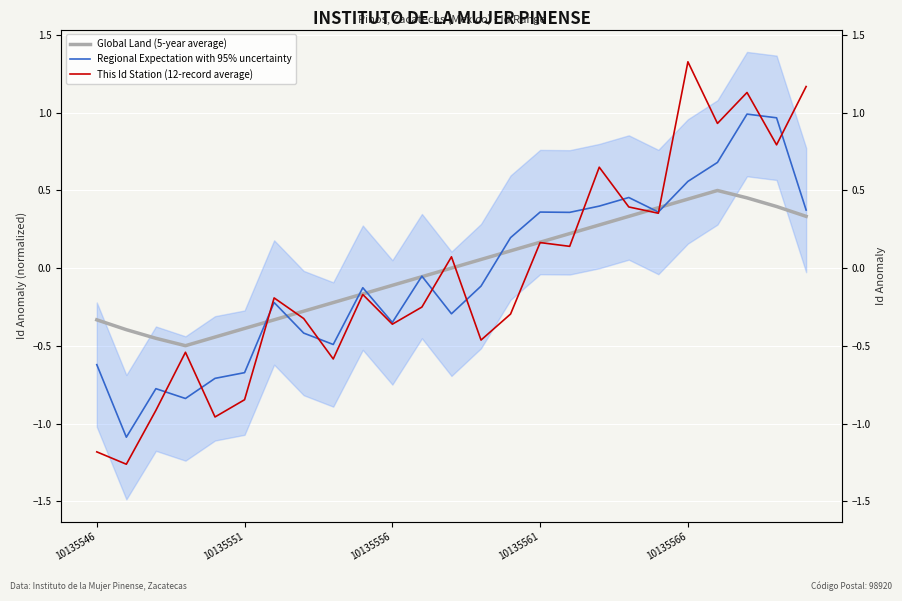

How many values in the Global Land (5-year average) series exceed 0?

12